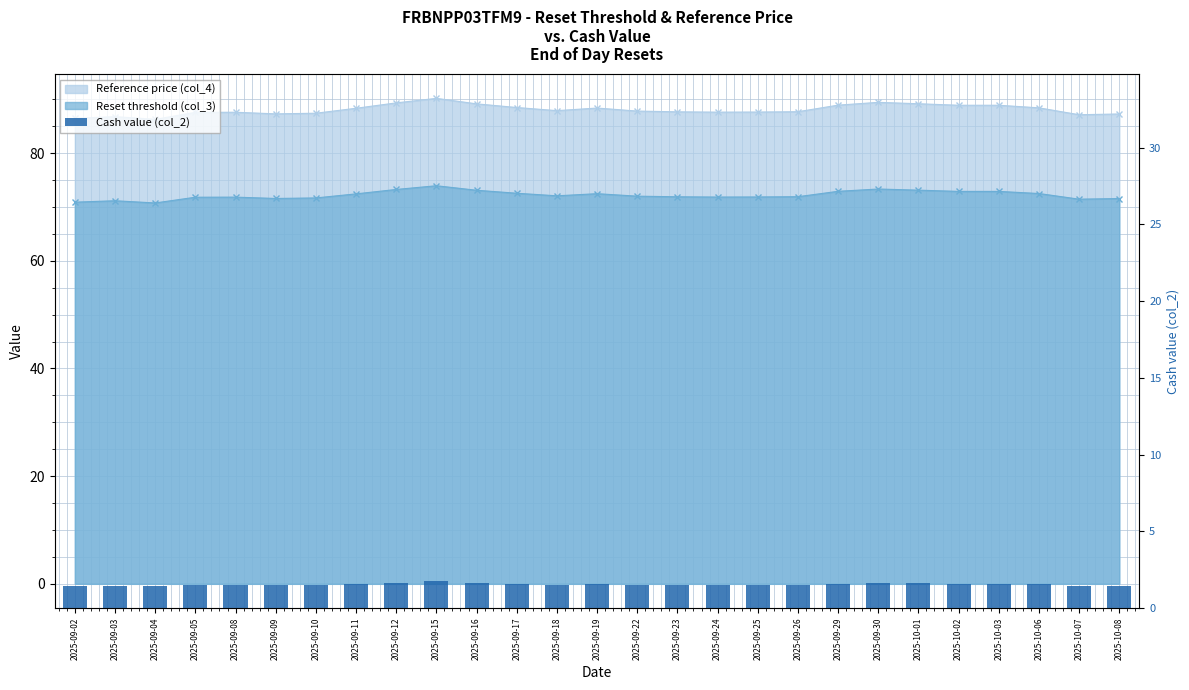

Reading left to right, list all the values displayed in this chart.

2025-09-02=1.4	2025-09-03=1.4	2025-09-04=1.4	2025-09-05=1.5	2025-09-08=1.5	2025-09-09=1.5	2025-09-10=1.5	2025-09-11=1.6	2025-09-12=1.7	2025-09-15=1.7	2025-09-16=1.6	2025-09-17=1.6	2025-09-18=1.5	2025-09-19=1.6	2025-09-22=1.5	2025-09-23=1.5	2025-09-24=1.5	2025-09-25=1.5	2025-09-26=1.5	2025-09-29=1.6	2025-09-30=1.6	2025-10-01=1.6	2025-10-02=1.6	2025-10-03=1.6	2025-10-06=1.6	2025-10-07=1.4	2025-10-08=1.4